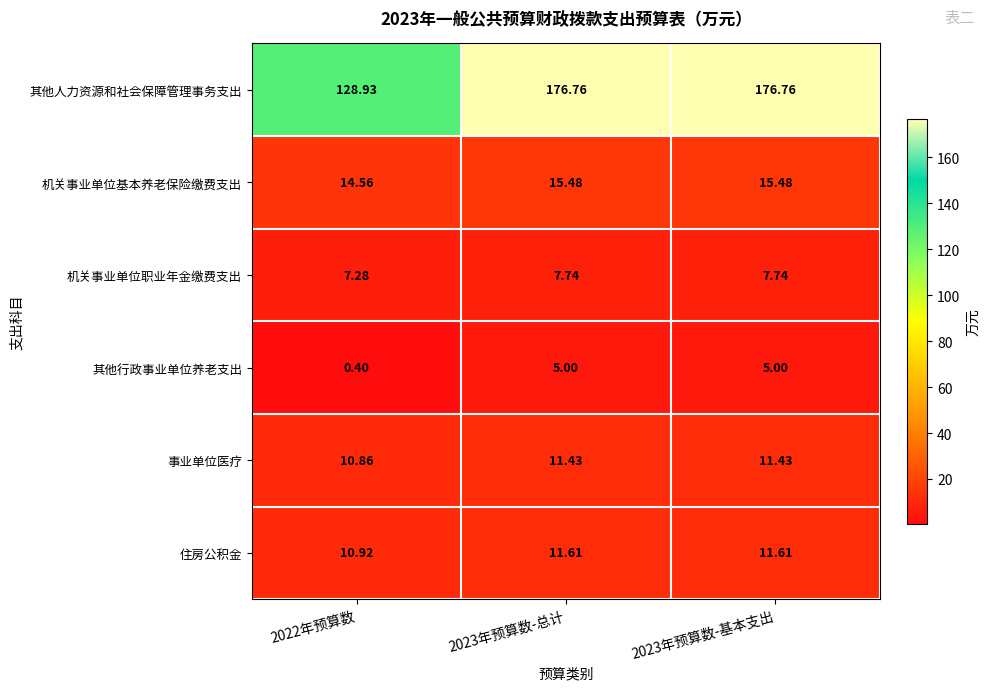

Which series changed the most between 2022年预算数 and 2023年预算数-总计?

其他人力资源和社会保障管理事务支出